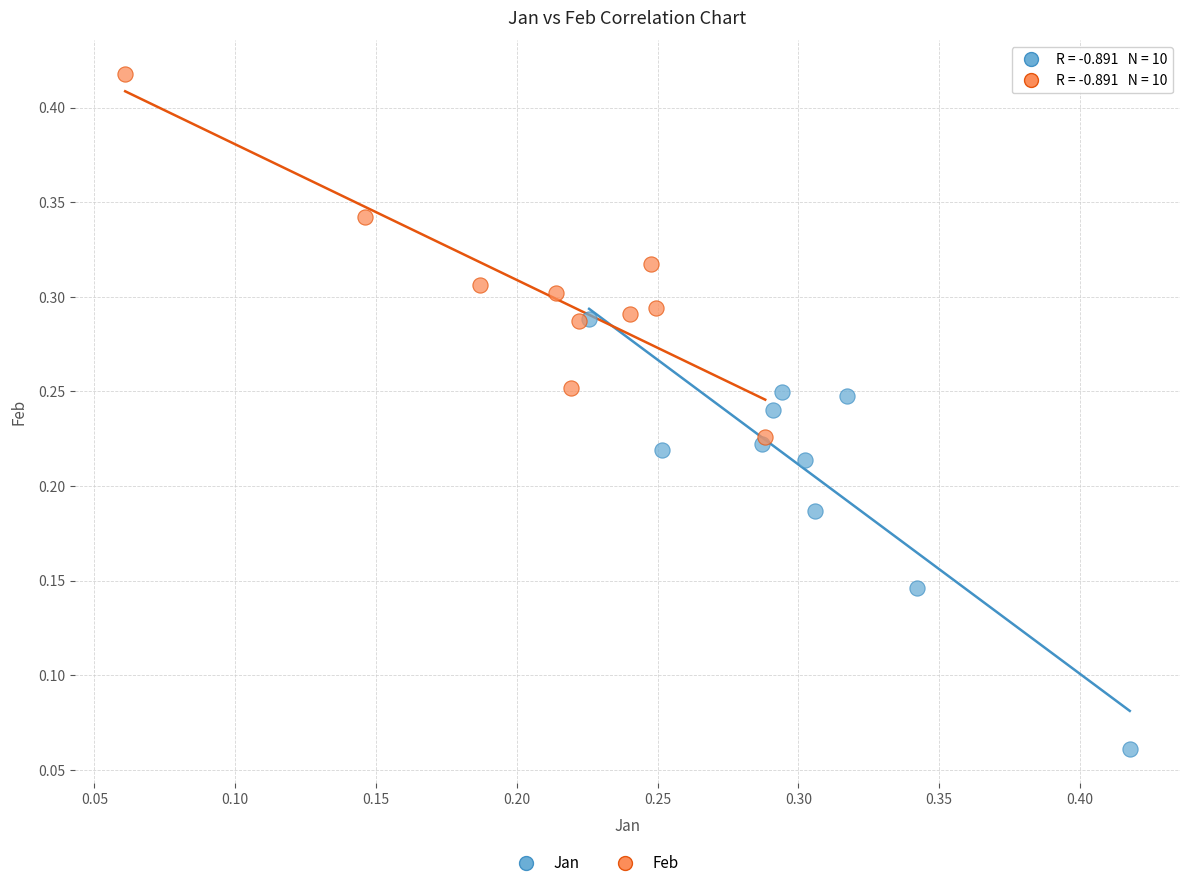

Which series reaches the maximum Y coordinate?

Feb